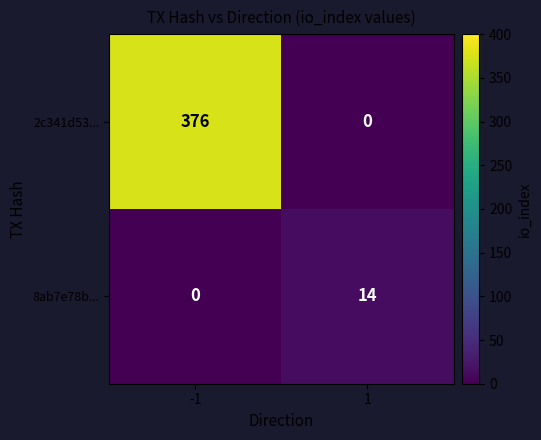

Count the number of data series in this chart.

2